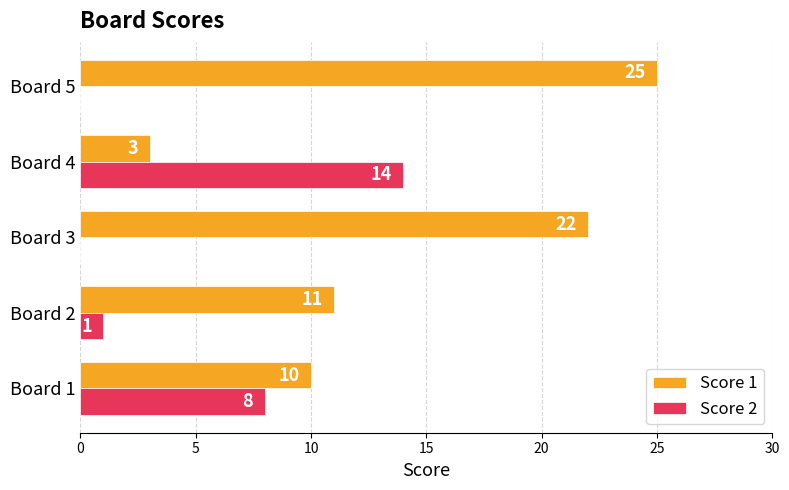

How many data points does each series have?

5